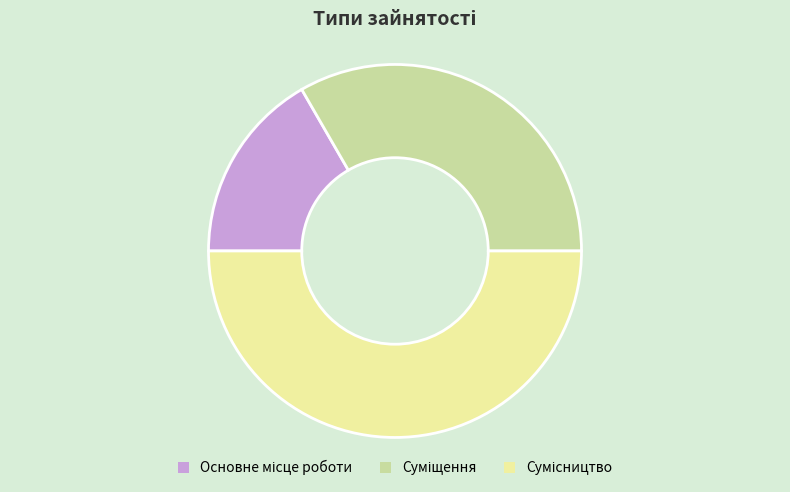

To the nearest percent, what is the combined percentage of Основне місце роботи and Сумісництво?

67%